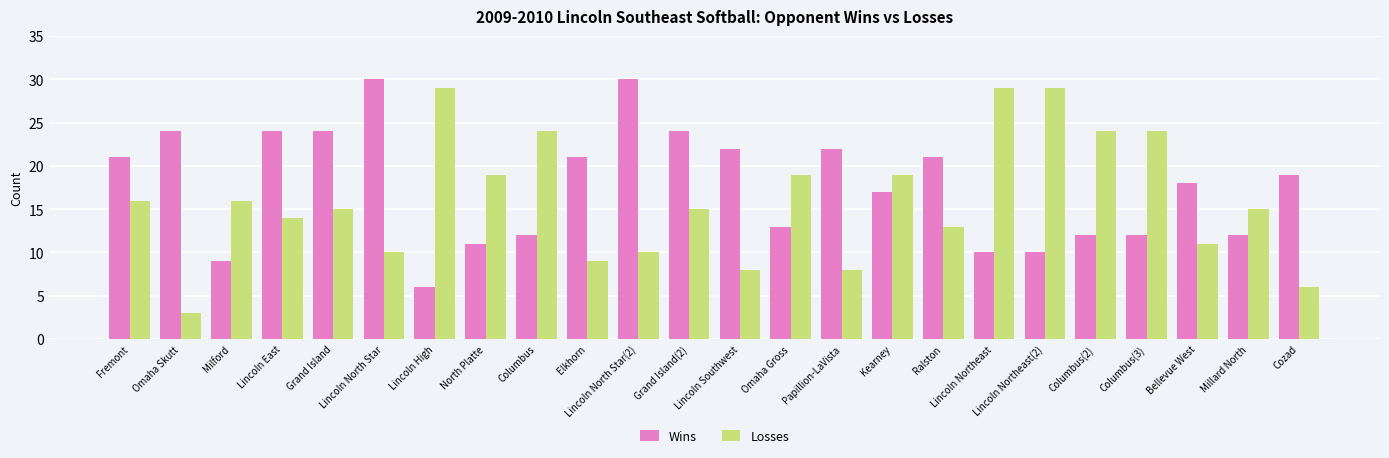

What is the difference between the maximum and minimum values in the Wins series?

24